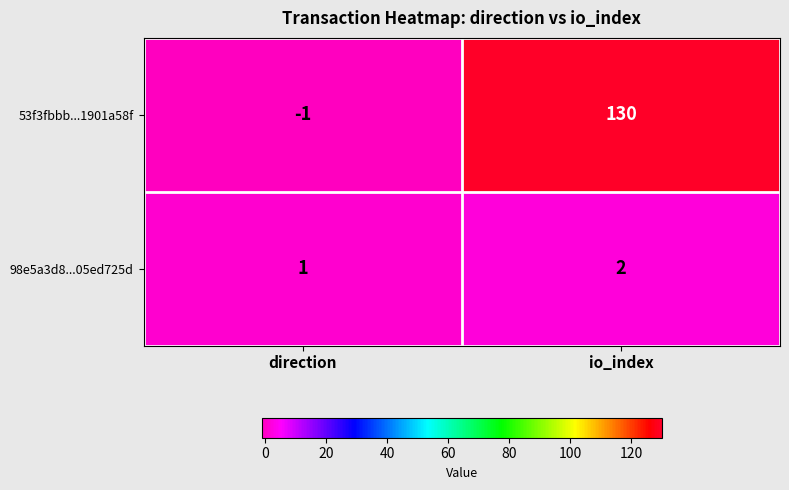

Which category has the lowest value across all series?

direction